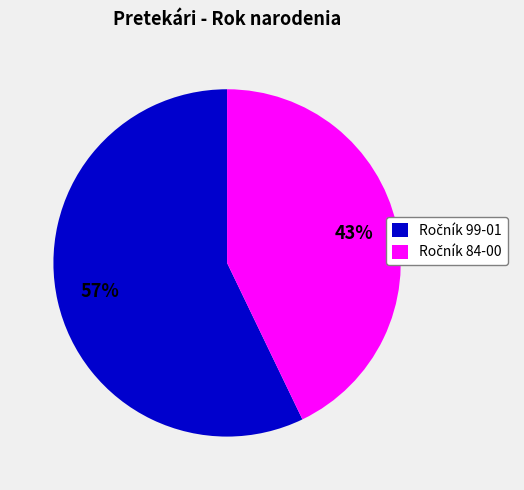

Is there any slice that represents more than half of the pie?

Yes